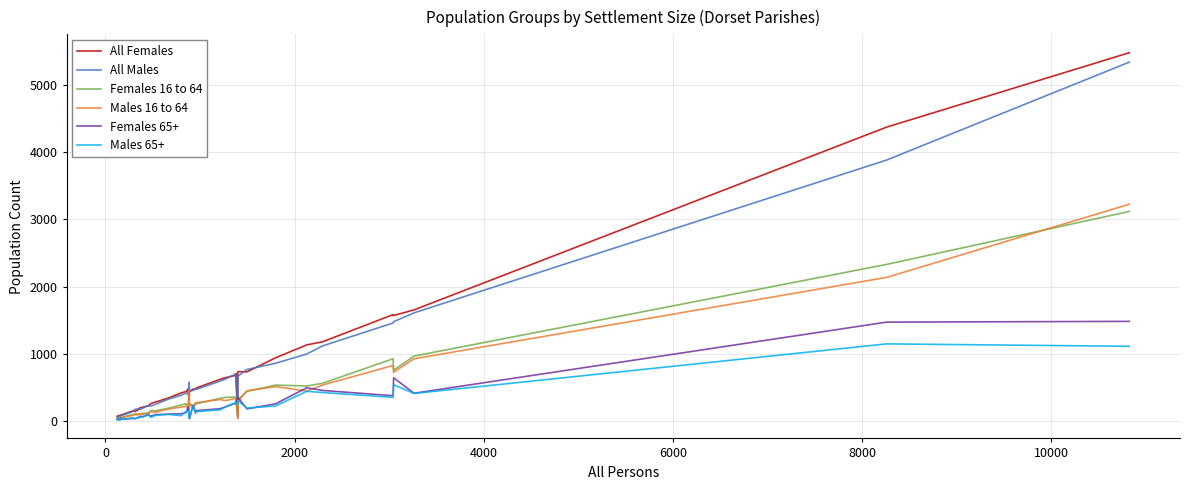

What is the average value of the Males 65+ series?

204